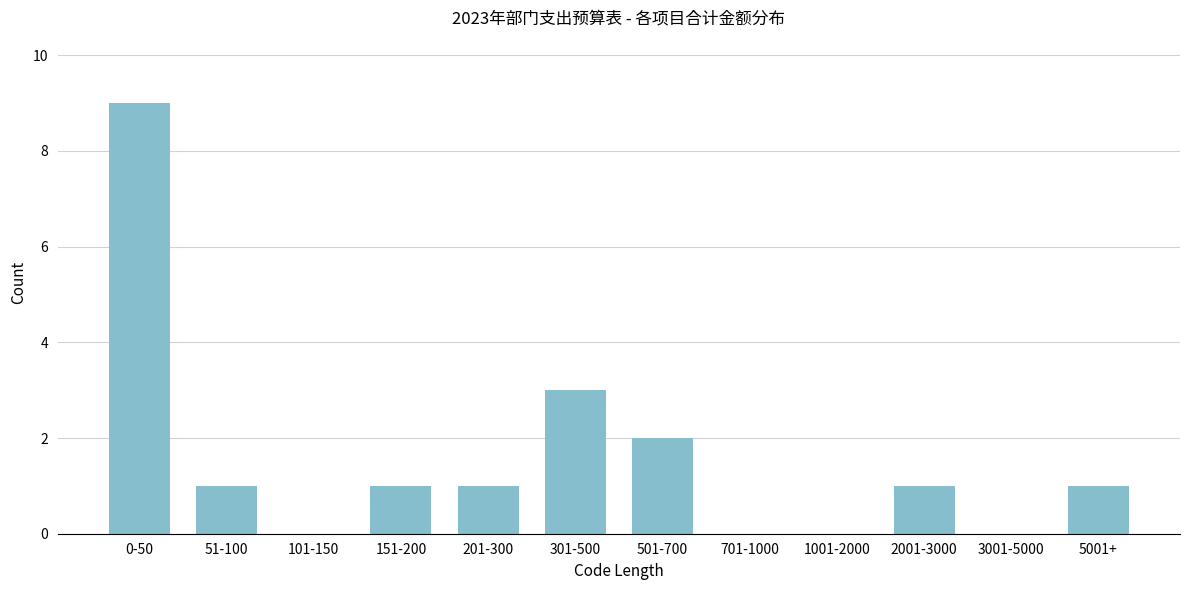

Reading left to right, list all the values displayed in this chart.

0-50=9	51-100=1	101-150=0	151-200=1	201-300=1	301-500=3	501-700=2	701-1000=0	1001-2000=0	2001-3000=1	3001-5000=0	5001+=1